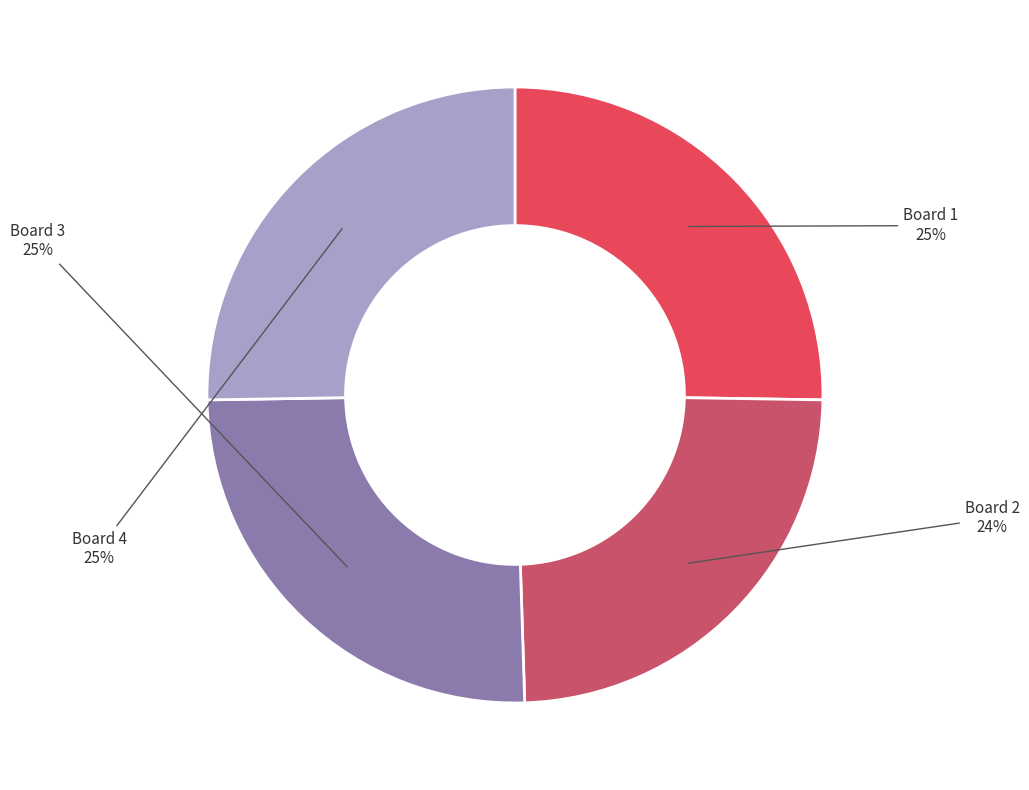

Does any single category account for the majority?

No